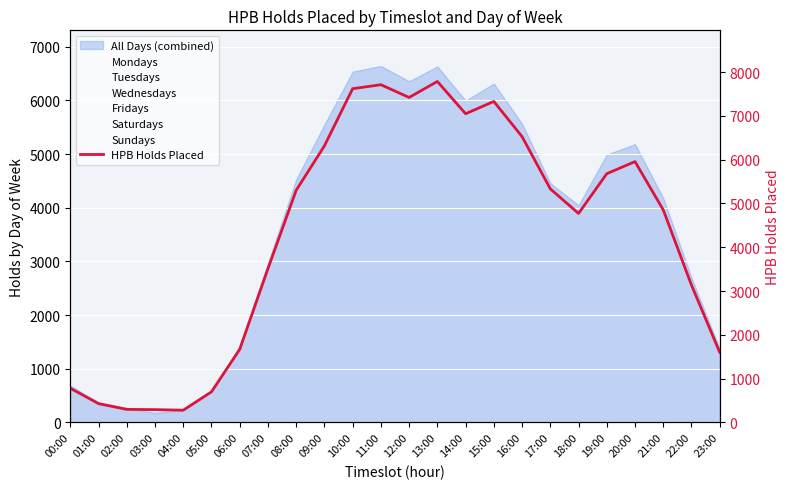

Reading left to right, list all the values displayed in this chart.

00:00=780	01:00=428	02:00=297	03:00=291	04:00=278	05:00=697	06:00=1667	07:00=3510	08:00=5299	09:00=6314	10:00=7620	11:00=7711	12:00=7420	13:00=7785	14:00=7048	15:00=7329	16:00=6525	17:00=5333	18:00=4771	19:00=5679	20:00=5955	21:00=4853	22:00=3135	23:00=1600